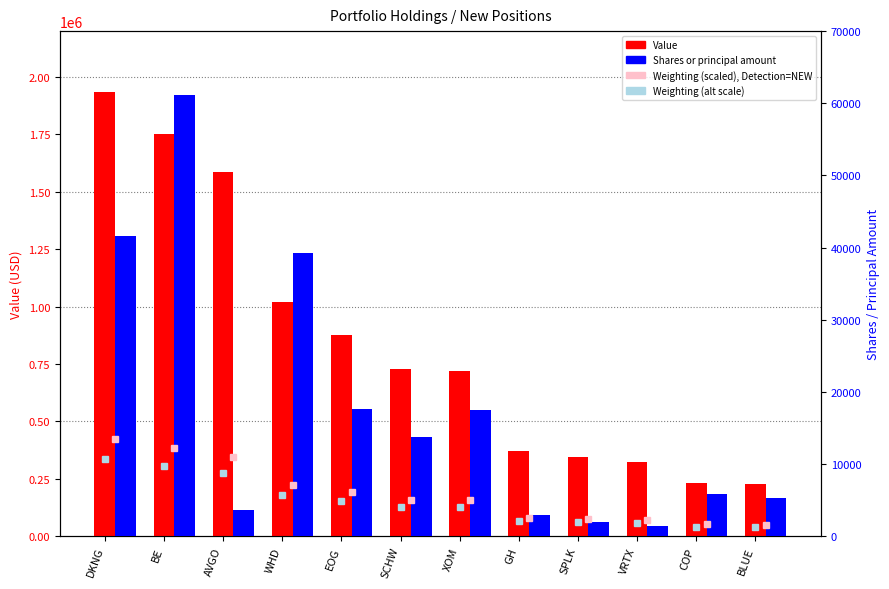

What is the greatest value displayed?

1936000